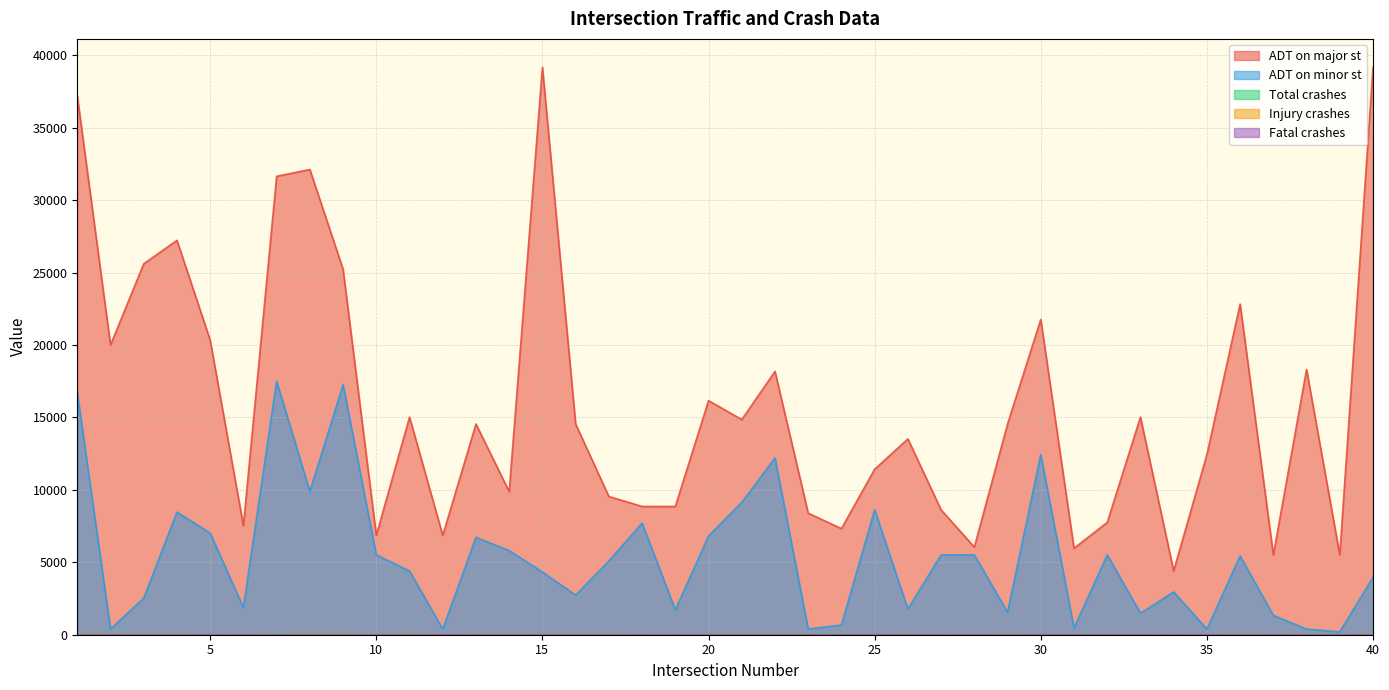

Is the value of ADT on minor st at 27 greater than the value of Injury crashes at 1?

Yes